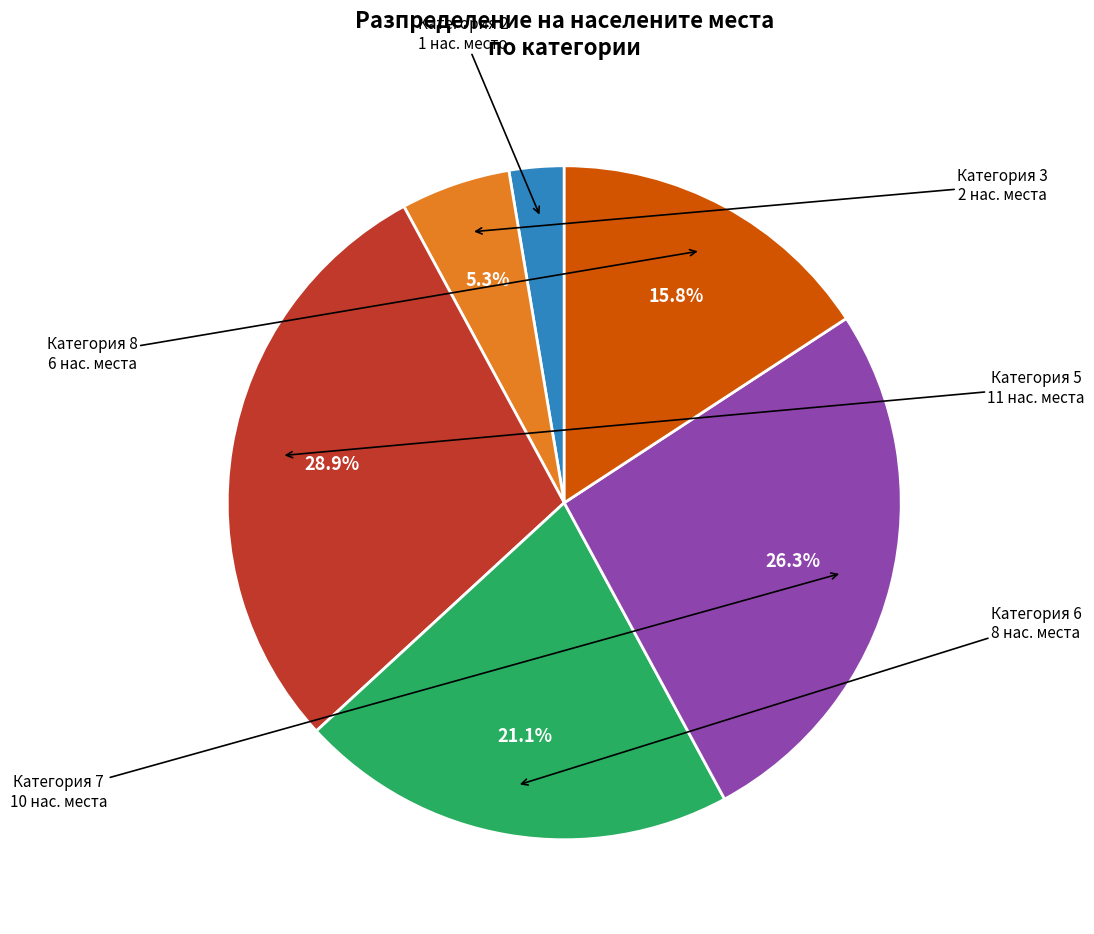

Is there any slice that represents more than half of the pie?

No